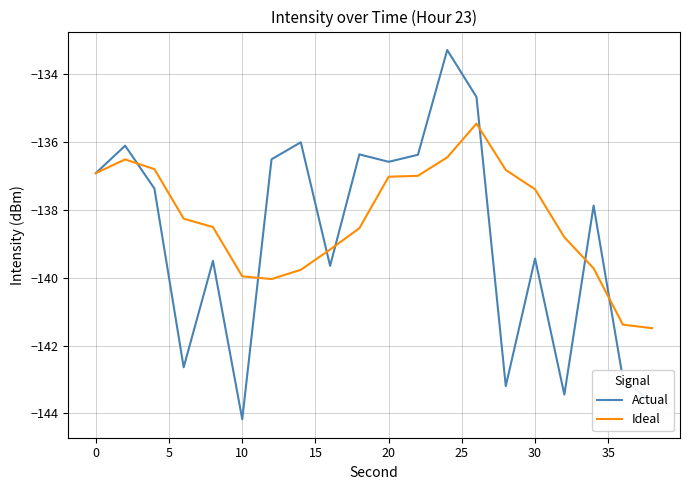

Rank the series by their maximum value, from lowest to highest.

Ideal, Actual